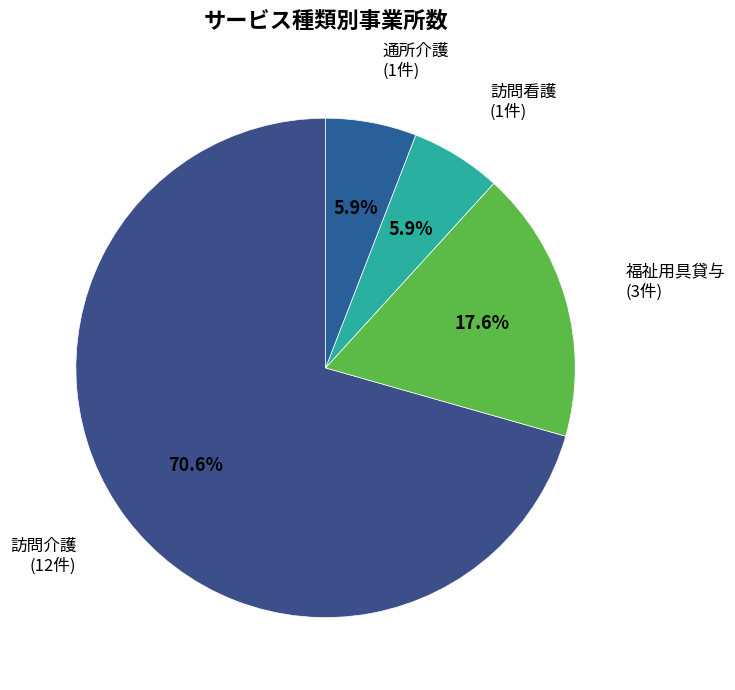

Is there a majority slice in this chart?

Yes